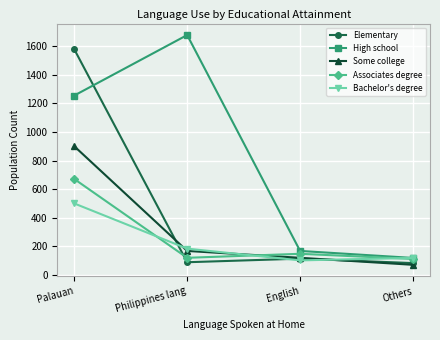

What is the sum of all Elementary values?

1868